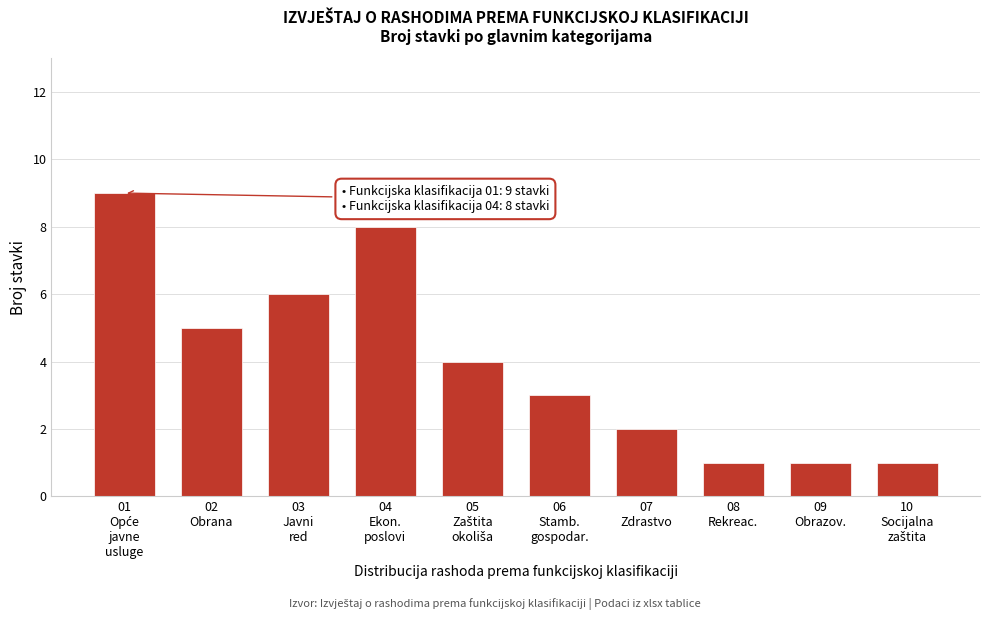

Reading right to left, what are all the values shown in this chart?

1	1	1	2	3	4	8	6	5	9